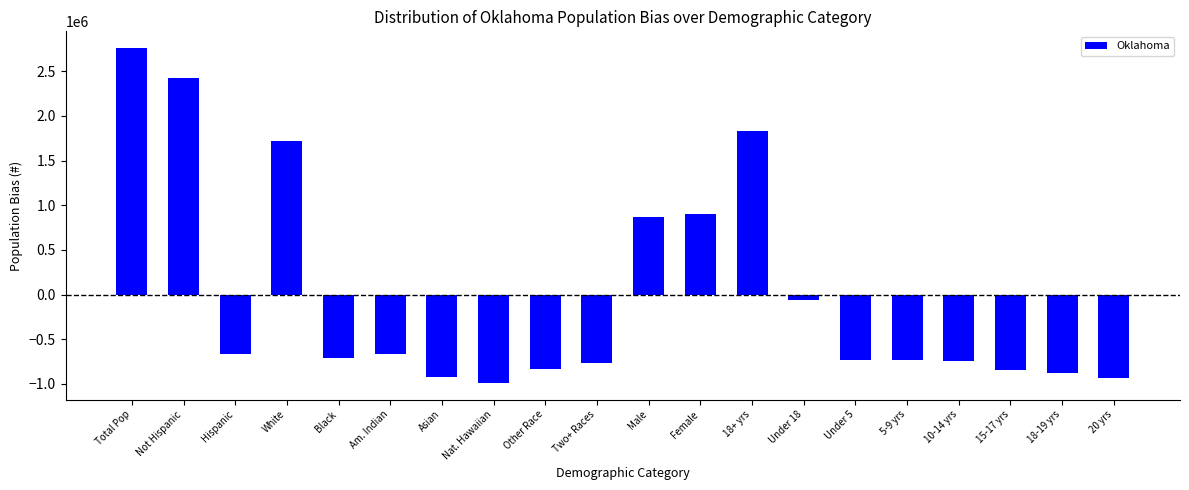

Approximately how many times larger is the value at Female compared to White?

0.5